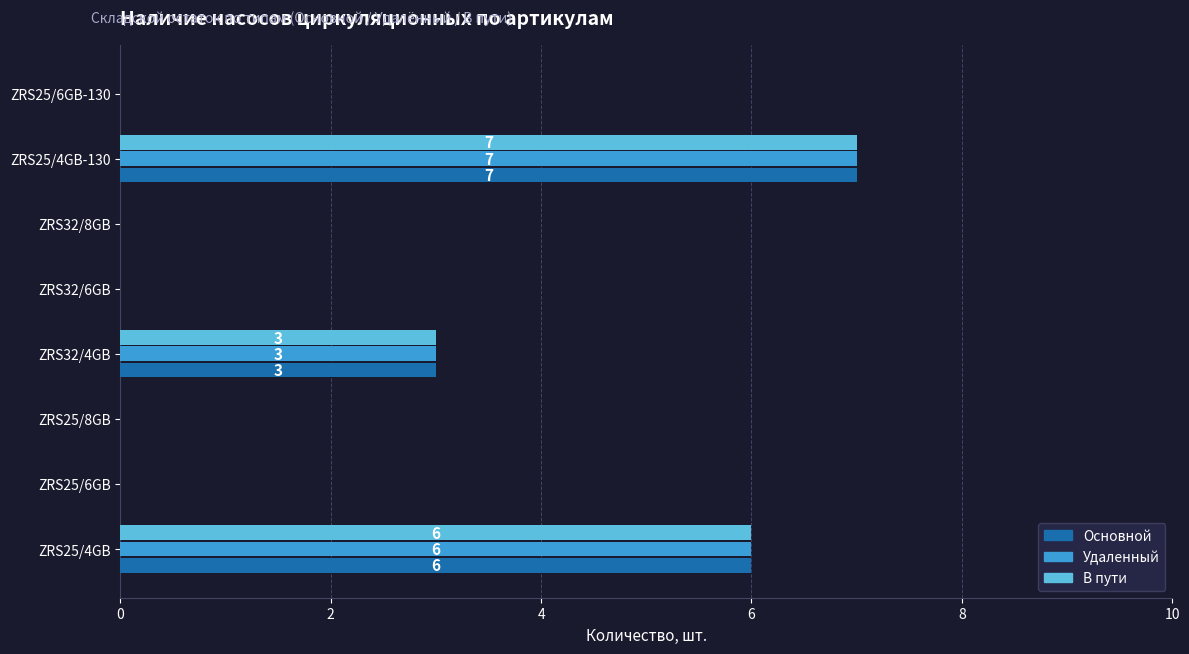

At which category is the sum across all series the highest?

ZRS25/4GB-130